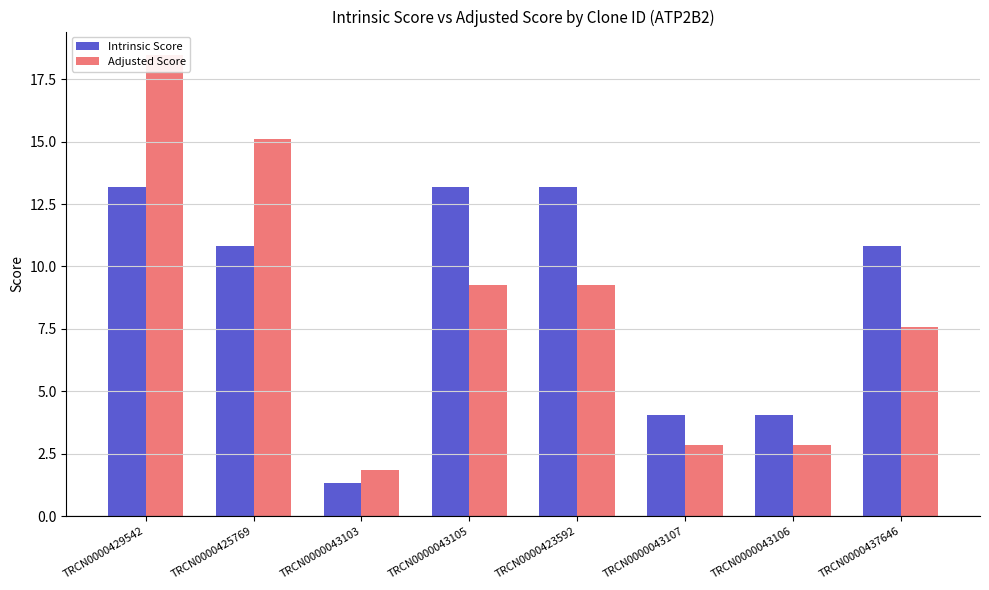

What is the difference between the Adjusted Score values at TRCN0000043103 and TRCN0000429542?

16.6